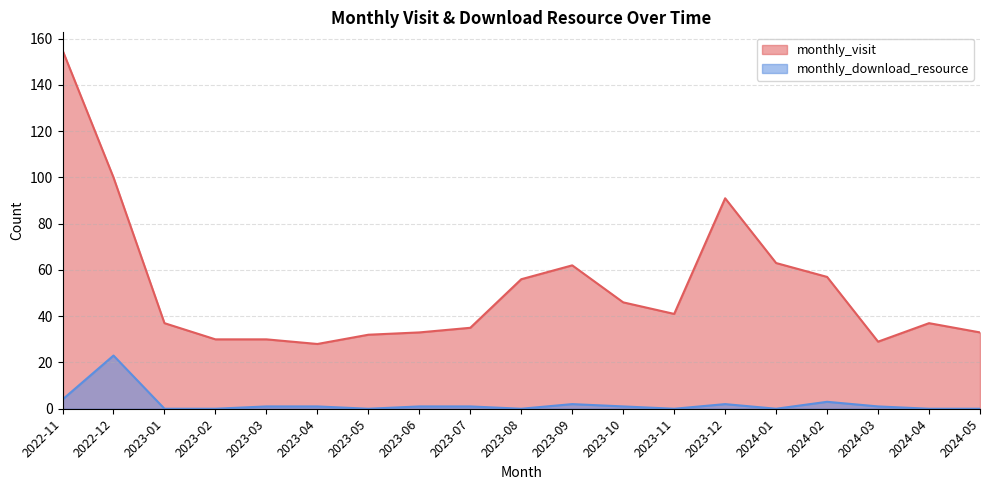

How many lines are shown in the chart?

2